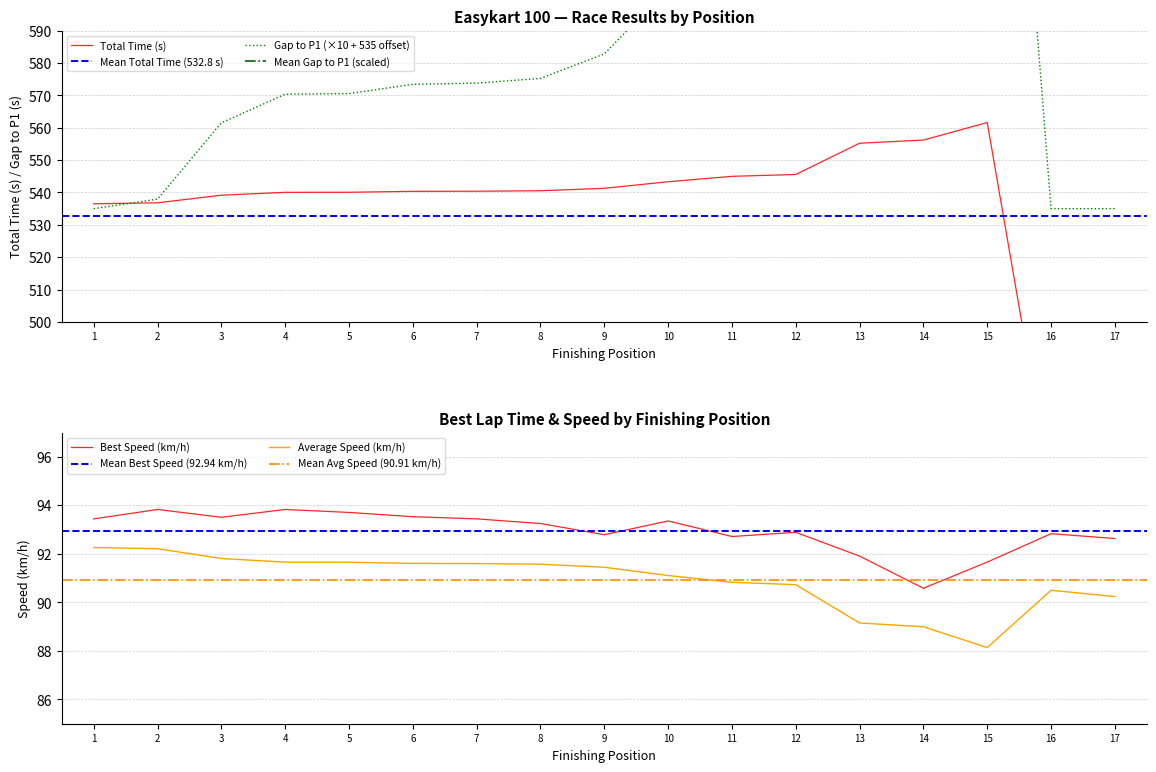

What is the value of the Best Speed point at the 5th from the left?

93.7